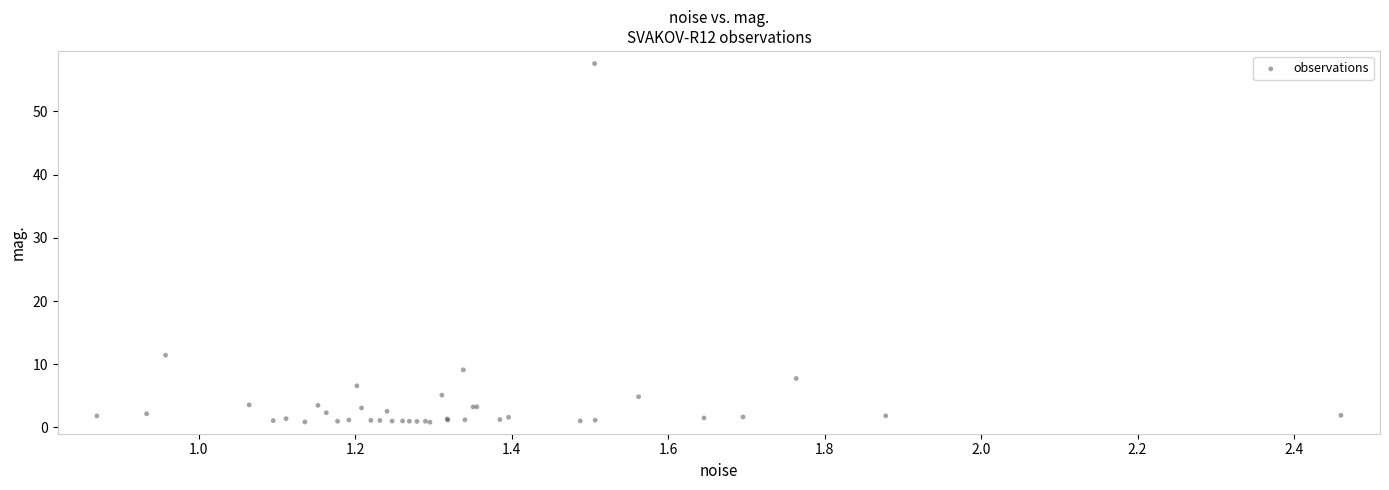

What Y value in the scatter plot is closest to 29?

11.4